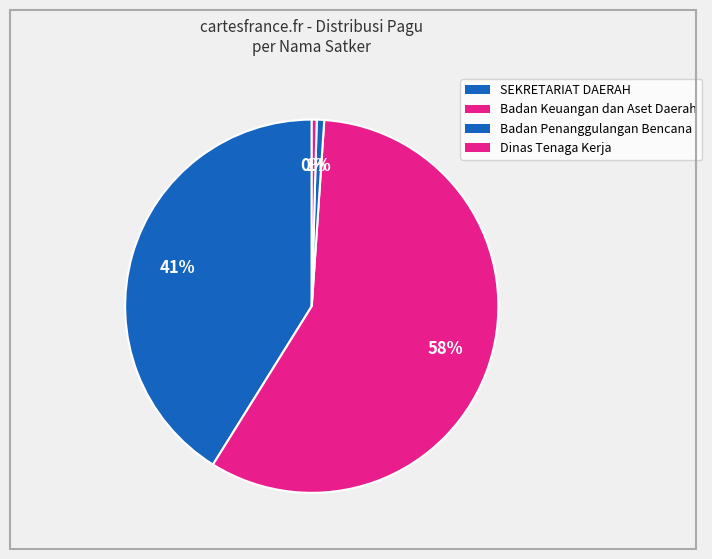

What is the largest slice in the pie chart?

Badan Keuangan dan Aset Daerah